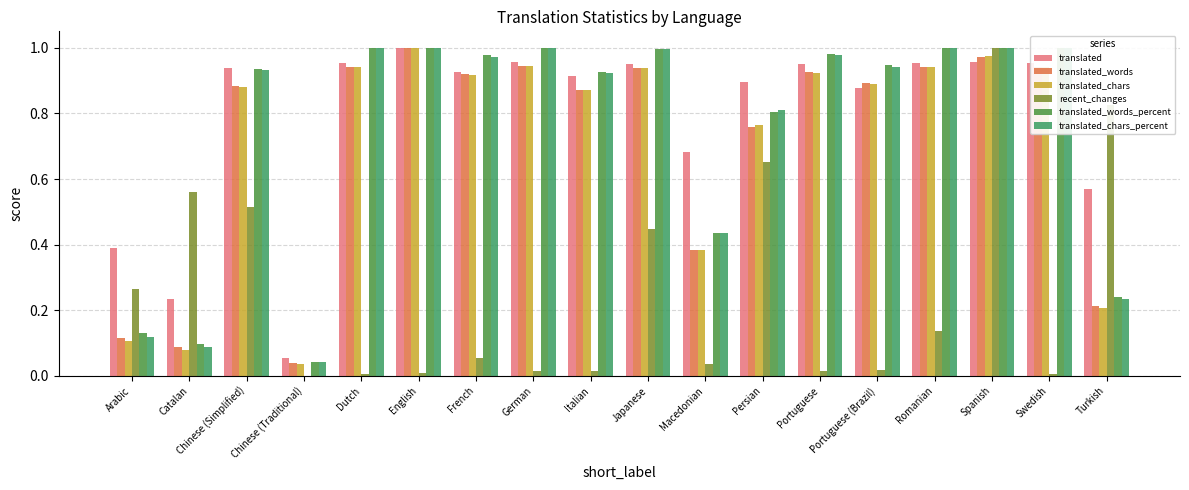

The translated series shows 1.1 at Macedonian. True or false?

False